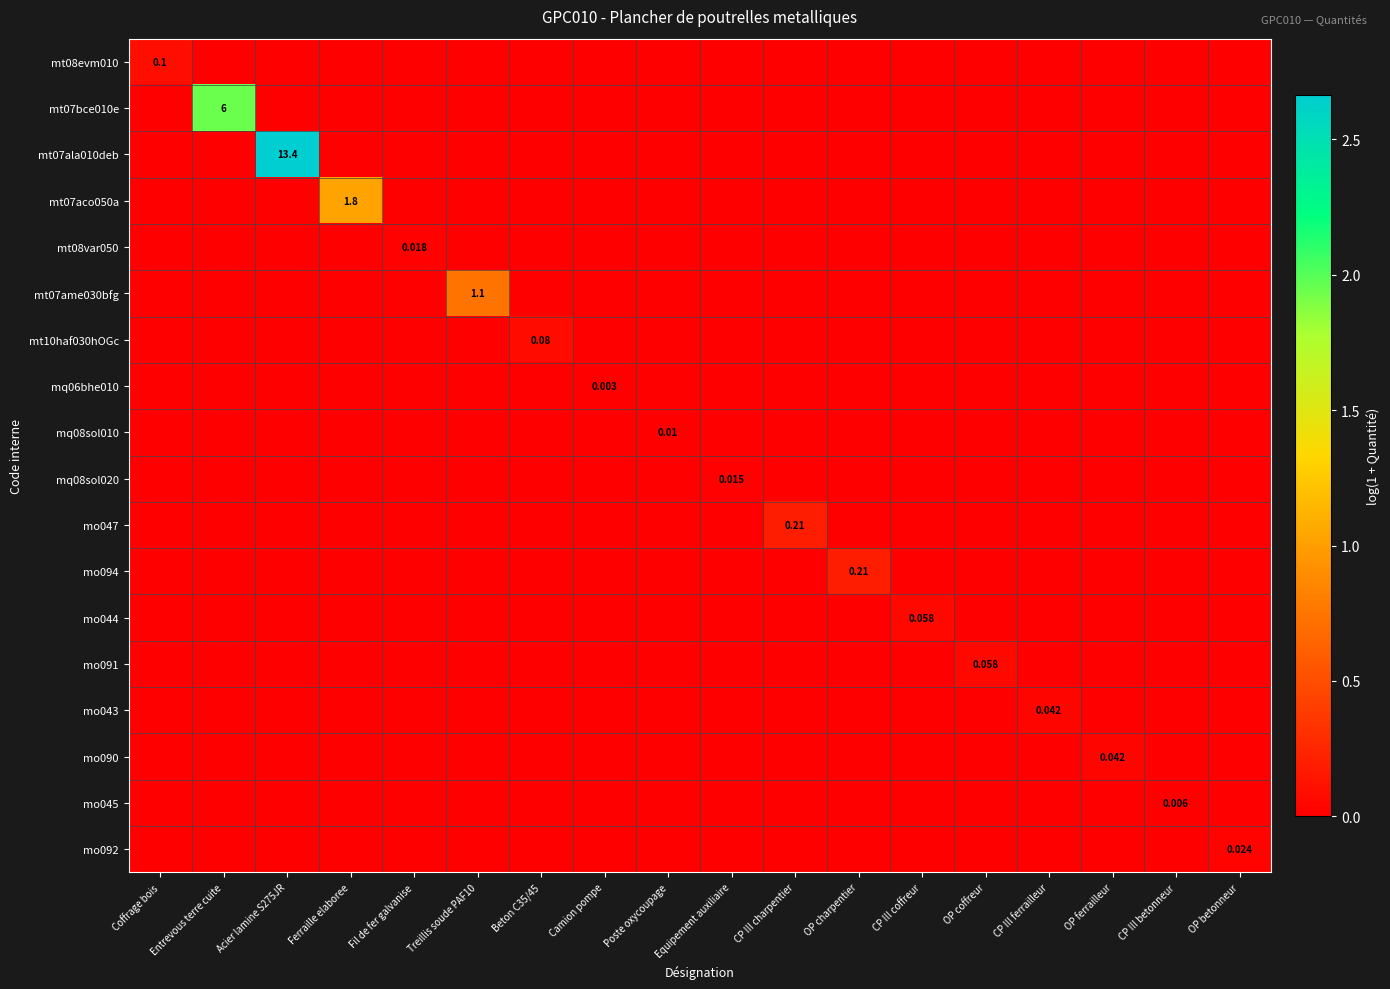

List the labels in order of mo043 value, largest first.

CP III ferrailleur, Coffrage bois, Entrevous terre cuite, Acier lamine S275JR, Ferraille elaboree, Fil de fer galvanise, Treillis soude PAF10, Beton C35/45, Camion pompe, Poste oxycoupage, Equipement auxiliaire, CP III charpentier, OP charpentier, CP III coffreur, OP coffreur, OP ferrailleur, CP III betonneur, OP betonneur